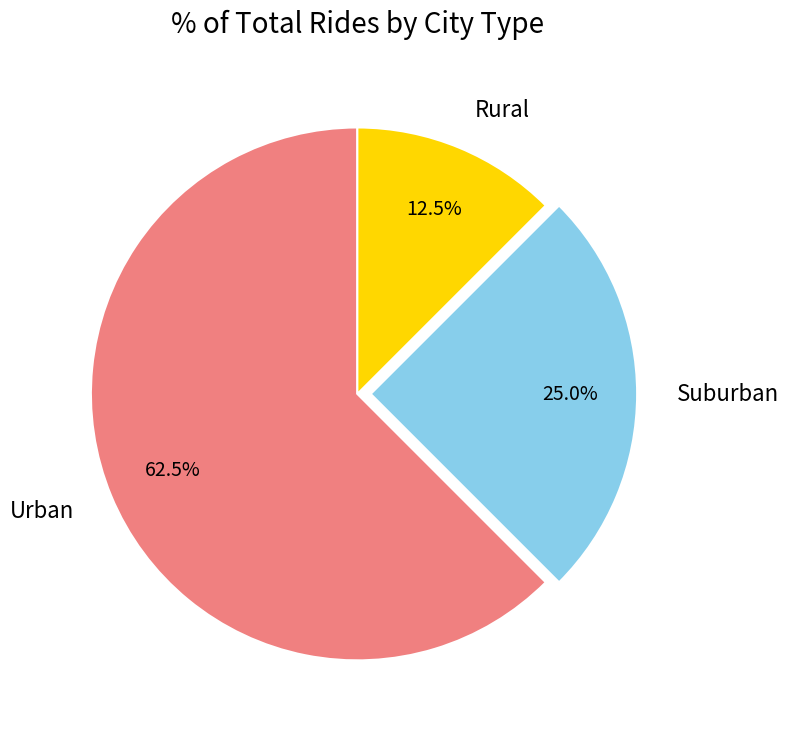

Combined, do Rural and Suburban account for over 50%?

No